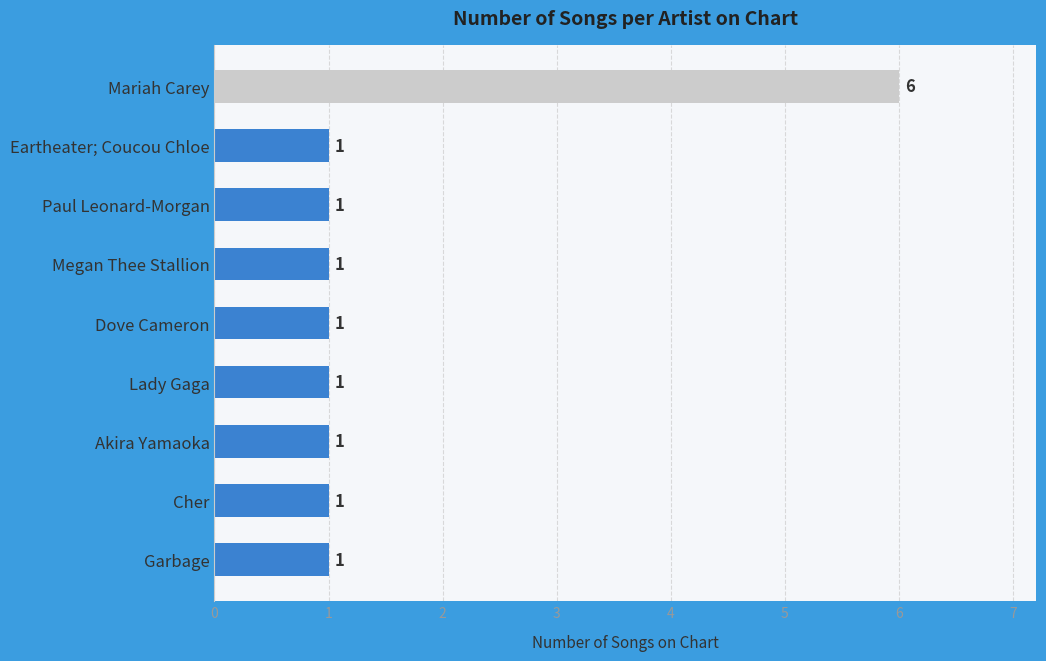

Are the bars grouped side by side (vs. stacked)?

No